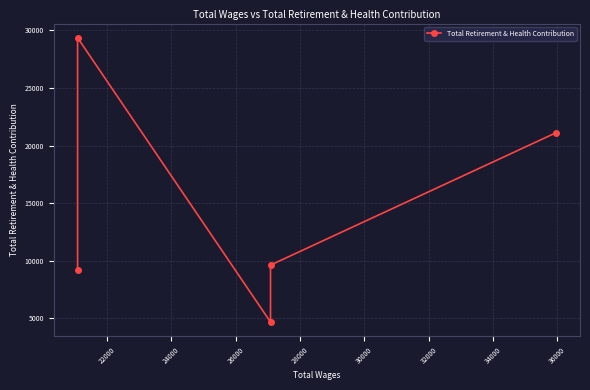

What is the greatest value displayed?

29366